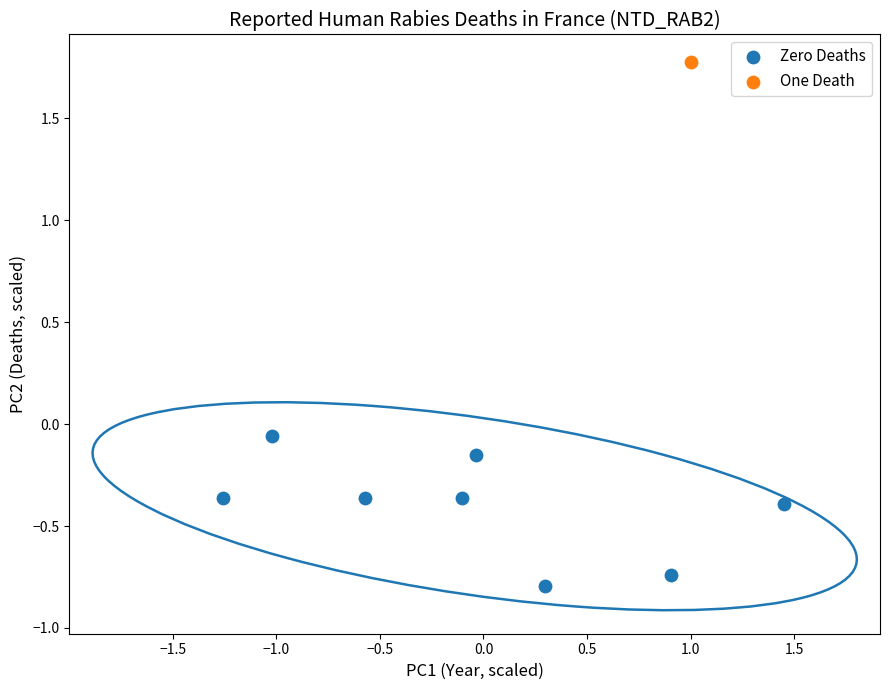

What are all the series names shown in the legend?

Zero Deaths, One Death